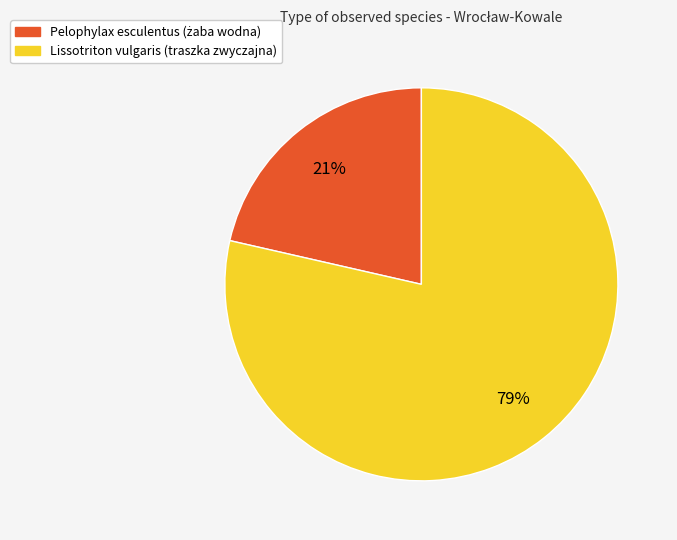

Which category has the biggest portion of the pie?

Lissotriton vulgaris (traszka zwyczajna)